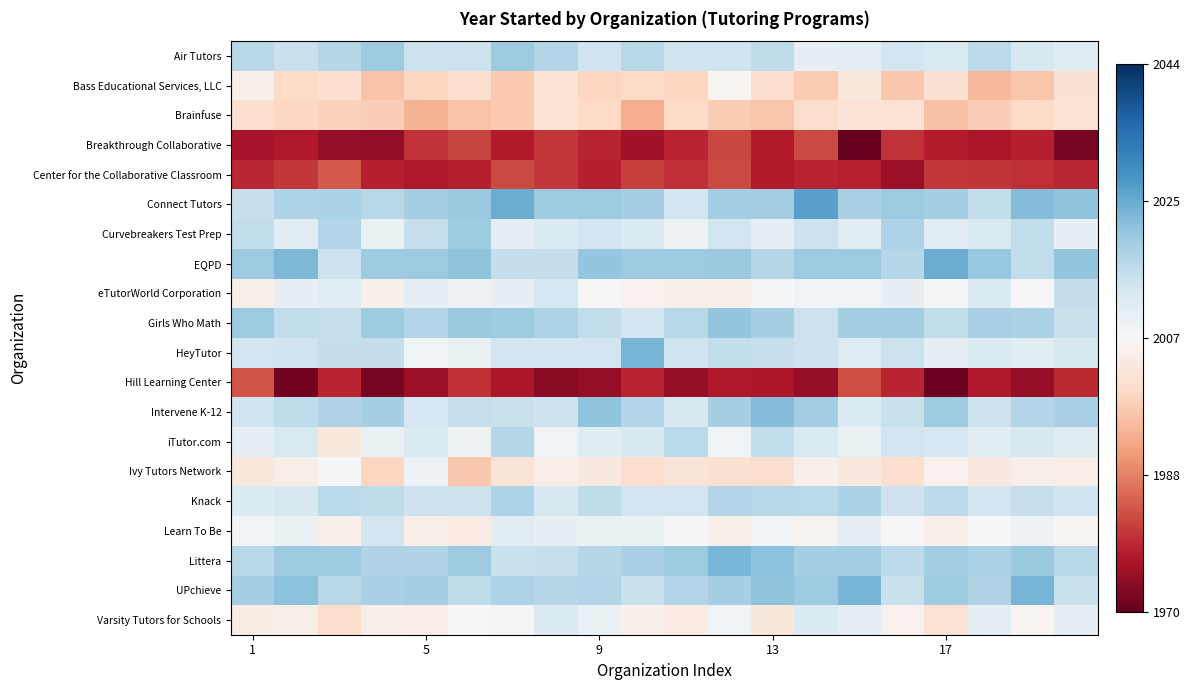

Reading left to right, transcribe all the data shown in this chart.

Air Tutors: 10.2	8.3	10.6	13.3	8.0	8.0	13.4	11.0	7.3	10.3	7.3	7.3	9.4	3.0	3.5	7.0	5.7	9.6	6.0	4.5
Bass Educational Services, LLC: -1.9	-7.0	-6.1	-10.6	-7.9	-6.0	-9.8	-5.2	-8.1	-7.2	-8.1	-0.7	-6.3	-9.5	-3.8	-10.0	-5.7	-12.2	-10.3	-5.7
Brainfuse: -6.1	-7.8	-8.6	-9.2	-12.7	-10.5	-9.7	-5.1	-7.3	-13.6	-7.3	-9.5	-10.3	-6.5	-5.2	-5.5	-10.8	-9.2	-7.3	-5.4
Breakthrough Collaborative: -30.7	-29.9	-32.6	-32.9	-26.9	-25.2	-29.5	-26.3	-28.2	-31.2	-28.2	-24.7	-29.4	-24.6	-37.2	-26.8	-29.0	-30.2	-29.0	-35.3
Center for the Collaborative Classroom: -28.0	-26.2	-22.9	-28.9	-29.7	-28.8	-24.6	-26.3	-28.9	-25.8	-27.0	-24.4	-29.4	-28.3	-28.5	-31.7	-26.4	-26.5	-27.3	-28.0
Connect Tutors: 8.5	11.4	11.7	10.3	12.2	13.9	18.4	13.2	13.5	12.5	6.9	12.6	12.9	20.1	12.1	13.6	12.6	9.2	16.1	15.0
Curvebreakers Test Prep: 9.1	4.0	10.9	2.5	8.5	13.3	3.7	5.0	7.0	5.2	2.0	6.9	3.5	8.1	3.9	11.3	4.4	5.7	9.1	3.0
EQPD: 13.4	16.6	7.9	13.3	13.5	15.0	9.0	8.7	14.3	13.6	13.5	13.7	10.7	13.4	13.6	10.6	18.3	14.1	9.1	14.7
eTutorWorld Corporation: -2.2	3.1	4.2	-1.8	3.6	1.9	3.2	6.4	-0.0	-1.6	-2.0	-1.7	0.5	1.7	1.5	3.2	0.7	5.1	-0.1	8.9
Girls Who Math: 13.6	9.1	8.5	13.1	11.0	13.8	13.1	11.5	9.2	7.2	10.4	14.3	12.3	8.0	12.2	12.9	9.0	12.2	11.9	8.3
HeyTutor: 6.8	7.4	8.9	8.9	1.6	2.9	7.2	7.2	7.2	17.3	7.4	9.1	8.6	7.7	4.8	8.0	3.4	5.0	4.2	5.9
Hill Learning Center: -23.4	-35.9	-28.2	-35.1	-31.7	-27.0	-30.1	-33.5	-32.4	-28.3	-32.5	-29.7	-30.2	-32.3	-23.9	-28.4	-36.4	-29.7	-32.3	-27.7
Intervene K-12: 7.3	9.4	11.2	12.3	6.1	8.7	8.3	7.7	15.0	10.9	5.9	12.5	16.1	12.8	5.1	8.2	13.5	7.6	11.0	12.0
iTutor.com: 2.9	5.5	-4.0	2.6	4.9	2.0	10.6	1.4	4.4	6.1	10.0	1.4	9.2	5.7	2.8	7.1	6.3	3.9	5.9	4.5
Ivy Tutors Network: -4.0	-2.3	0.5	-8.0	2.1	-10.2	-4.8	-2.5	-3.5	-6.2	-4.9	-5.8	-6.1	-1.8	-3.2	-6.4	-1.6	-3.4	-1.9	-2.4
Knack: 5.2	6.0	9.9	9.5	7.6	8.1	11.5	5.9	9.3	7.1	7.0	11.0	10.2	10.1	11.6	7.8	9.7	6.8	8.7	7.3
Learn To Be: 1.0	2.5	-1.8	7.0	-2.3	-2.9	4.2	3.1	2.6	2.6	0.7	-2.0	0.9	-1.3	3.6	0.3	-1.8	-0.3	1.9	-1.0
Littera: 10.2	13.4	13.4	11.2	11.3	13.4	8.4	8.5	10.5	12.1	13.6	17.1	15.3	12.2	12.6	9.7	12.6	11.8	13.7	10.2
UPchieve: 12.3	15.3	10.4	11.9	12.8	9.5	11.4	10.7	11.0	8.4	10.8	12.2	15.1	13.6	17.2	8.4	13.3	11.3	17.3	8.3
Varsity Tutors for Schools: -2.8	-2.1	-6.7	-1.9	-2.6	0.2	0.7	5.3	2.6	-2.0	-3.0	1.2	-4.3	5.2	3.2	-1.7	-5.4	3.8	-0.6	3.4